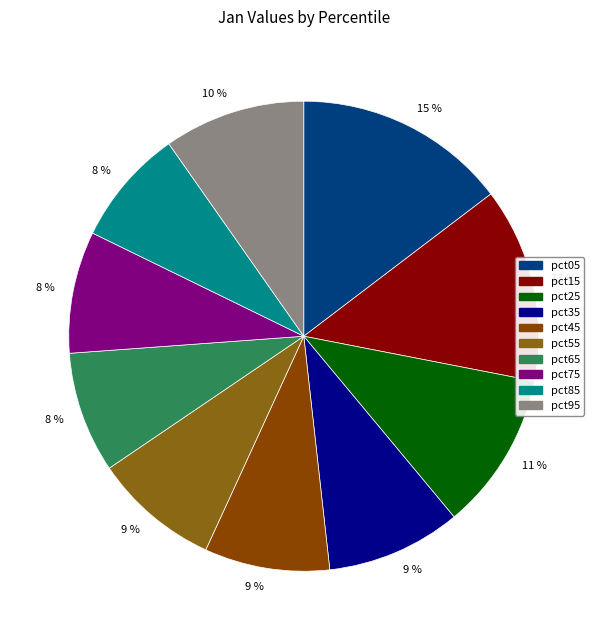

Is the sum of pct55 and pct45 greater than half?

No